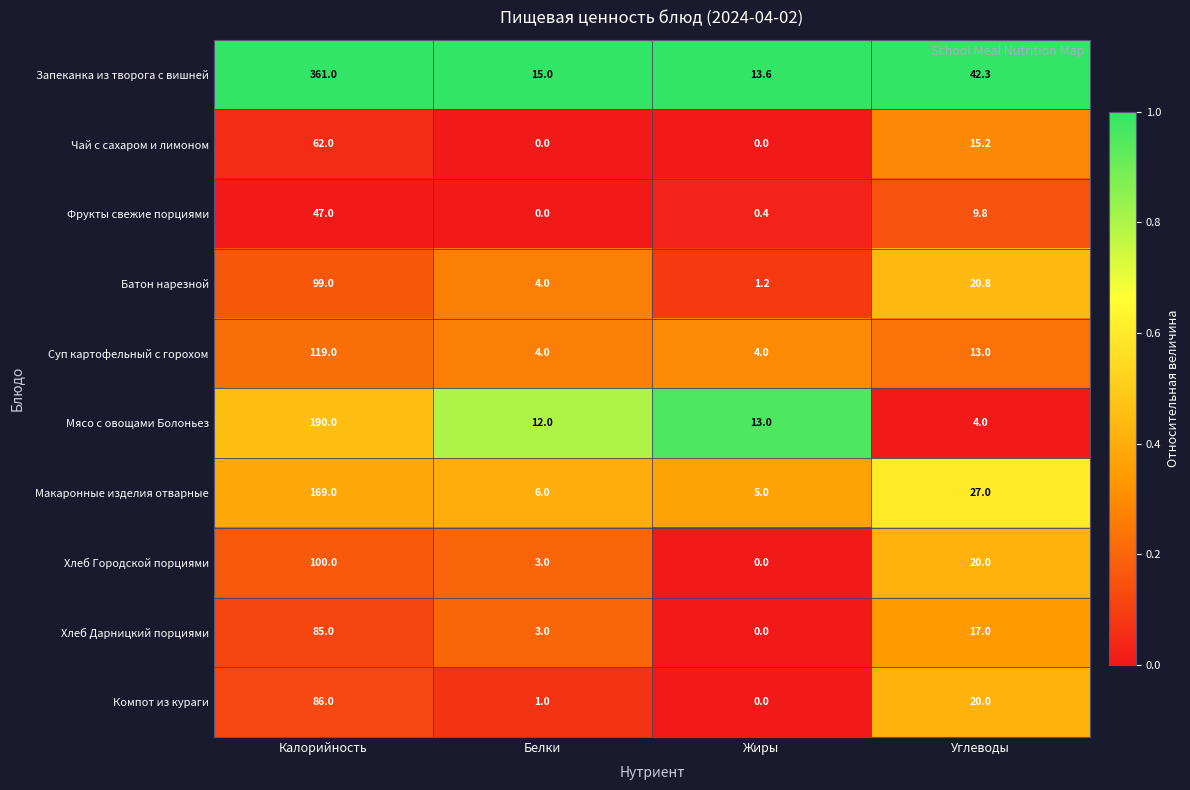

What is the sum of the Хлеб Дарницкий порциями values at Белки and Жиры?

3.0